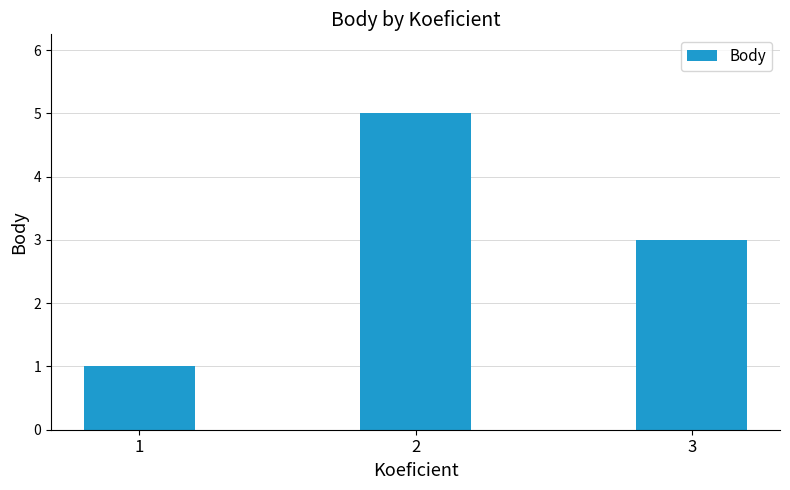

Which has a higher value, 3 or 1?

3